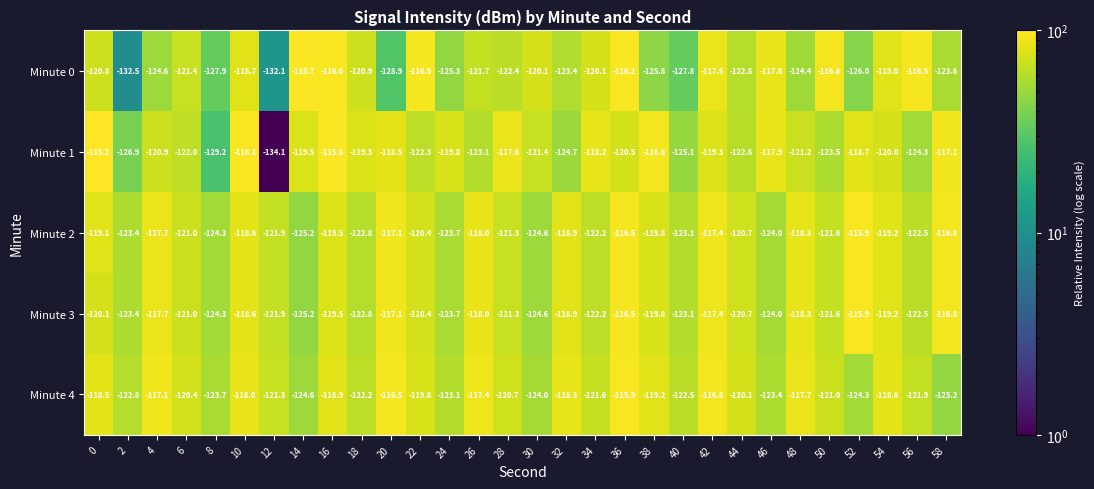

Which series changed the most between 22 and 26?

Minute 0